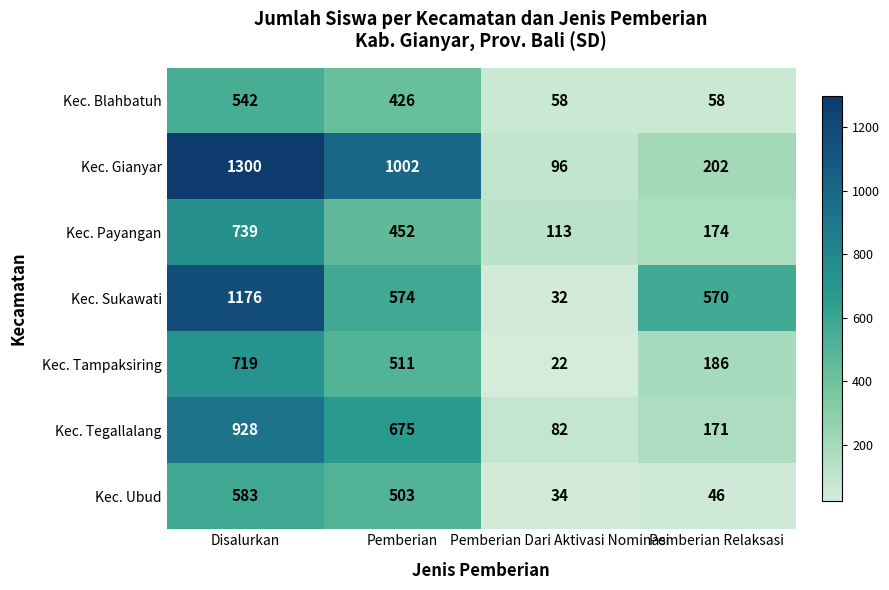

Which label corresponds to the largest value in the chart?

Disalurkan